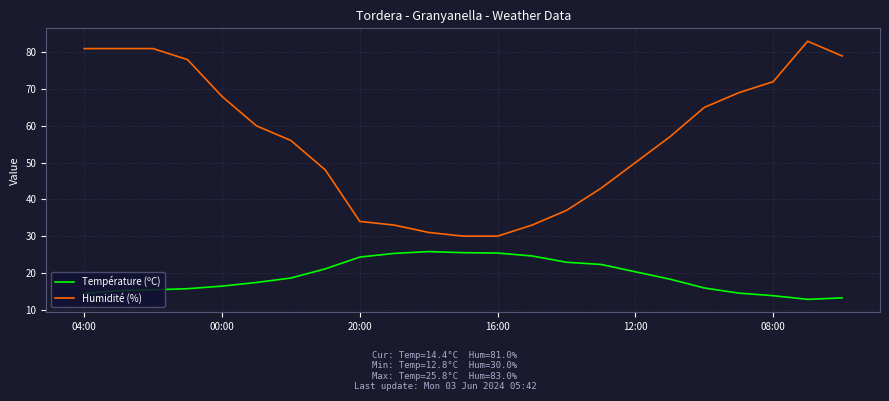

Which series has the largest total across all categories?

Humidité (%)